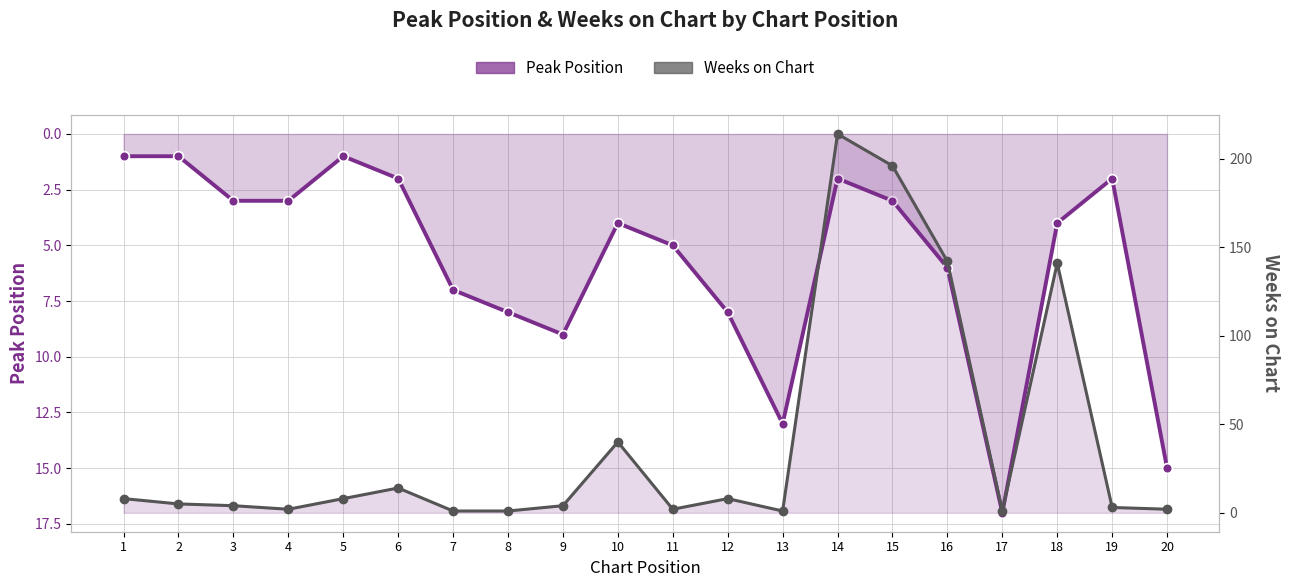

What is the minimum value shown in the chart?

1